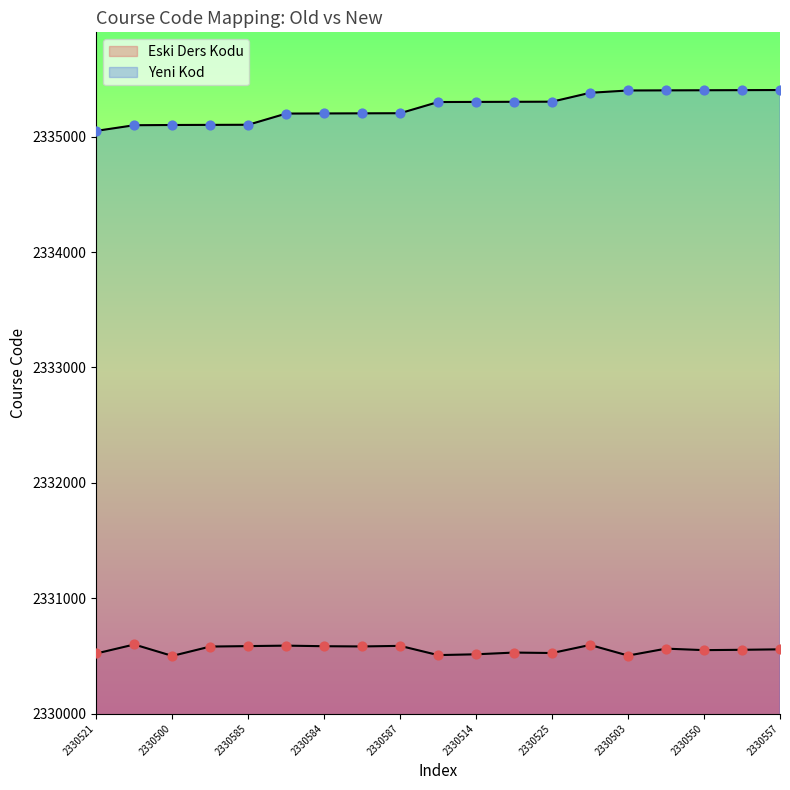

Which series reaches the maximum Y coordinate?

Yeni Kod